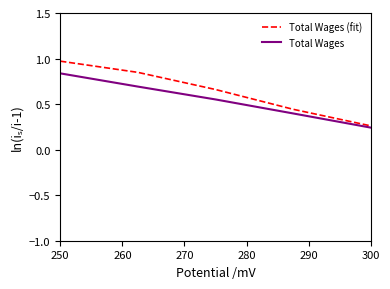

List the series in order of their peak value, lowest first.

Total Wages, Total Wages (fit)